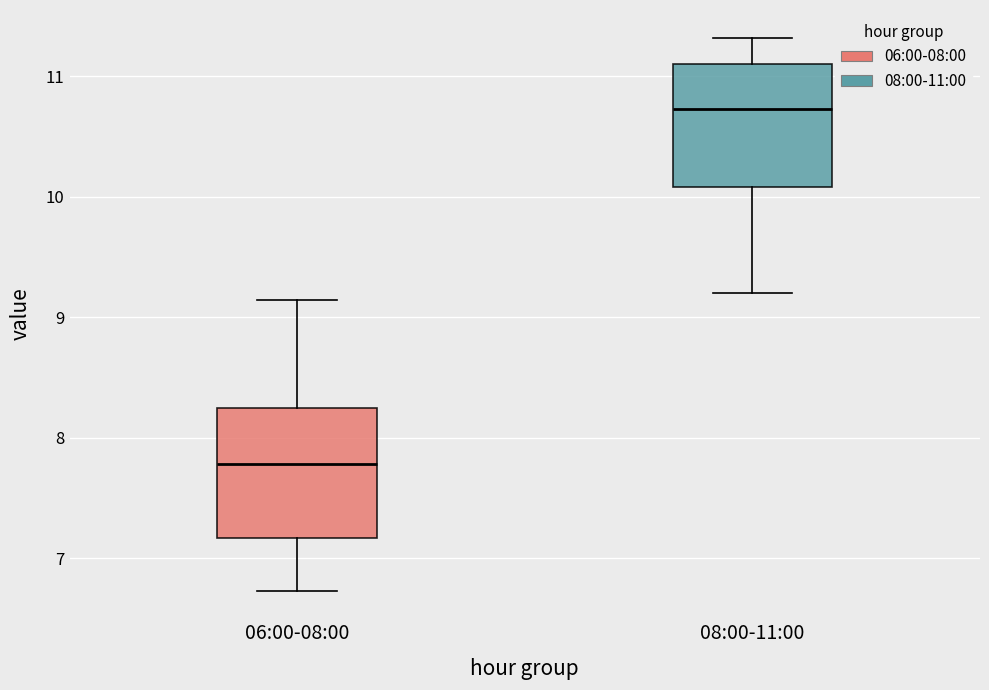

Which box has the lowest median line?

06:00-08:00